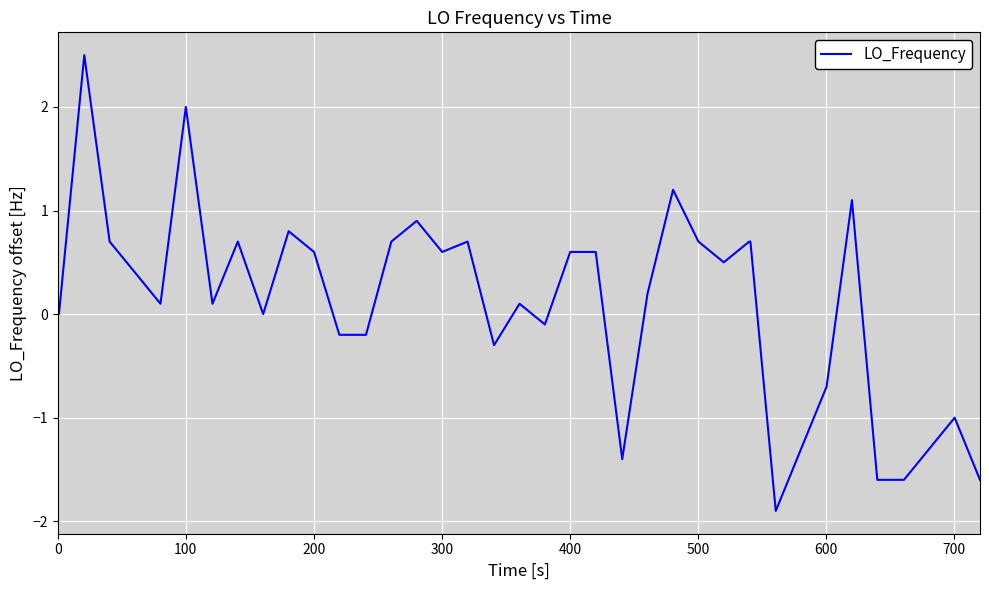

What is the difference between the maximum and minimum values?

4.4